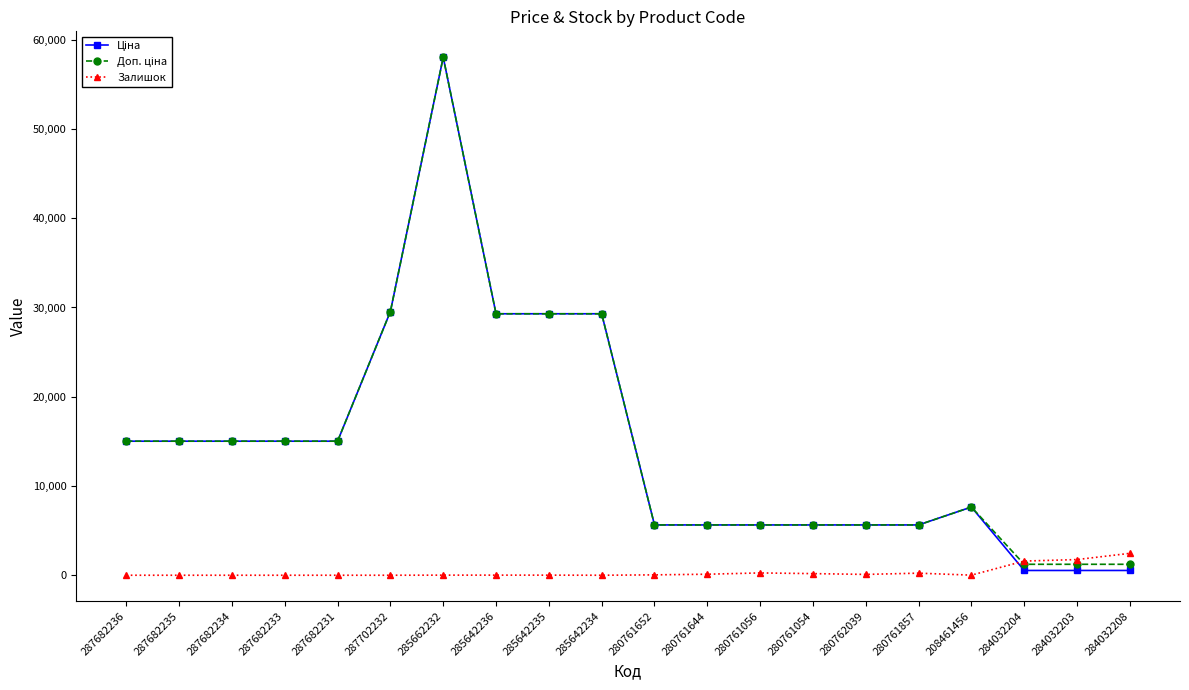

What is the spread (max minus min) of values at 287682235?

15019.2